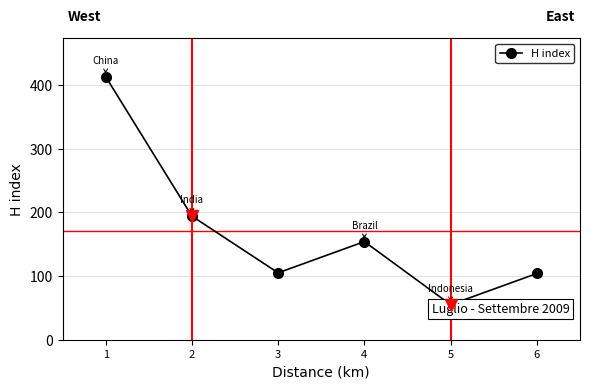

How many interior local peaks (higher than both neighbors) does the data have?

1